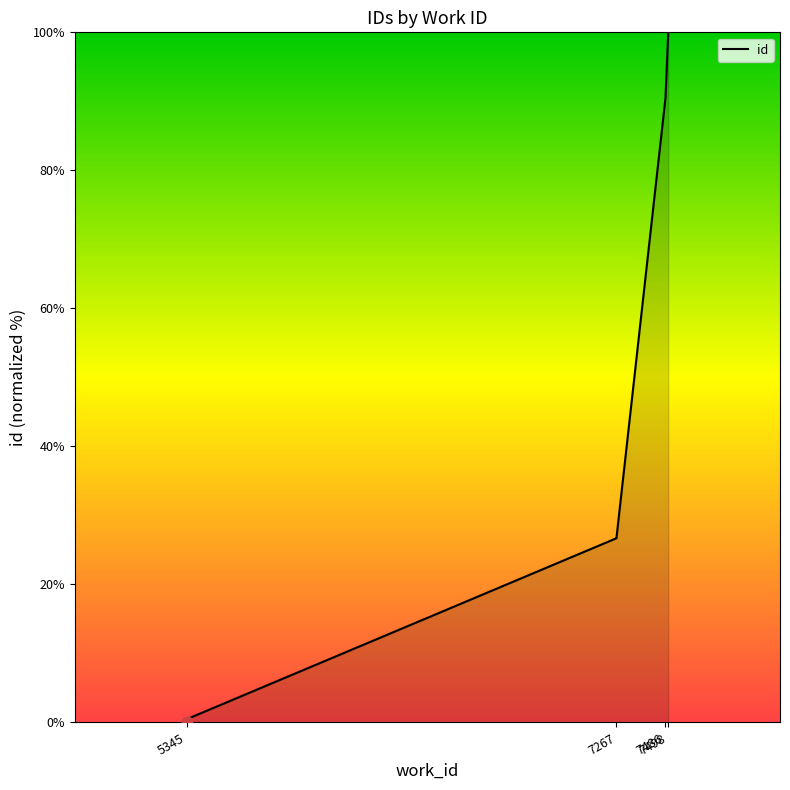

What is the change in value from 7267 to 7498?

+73.3